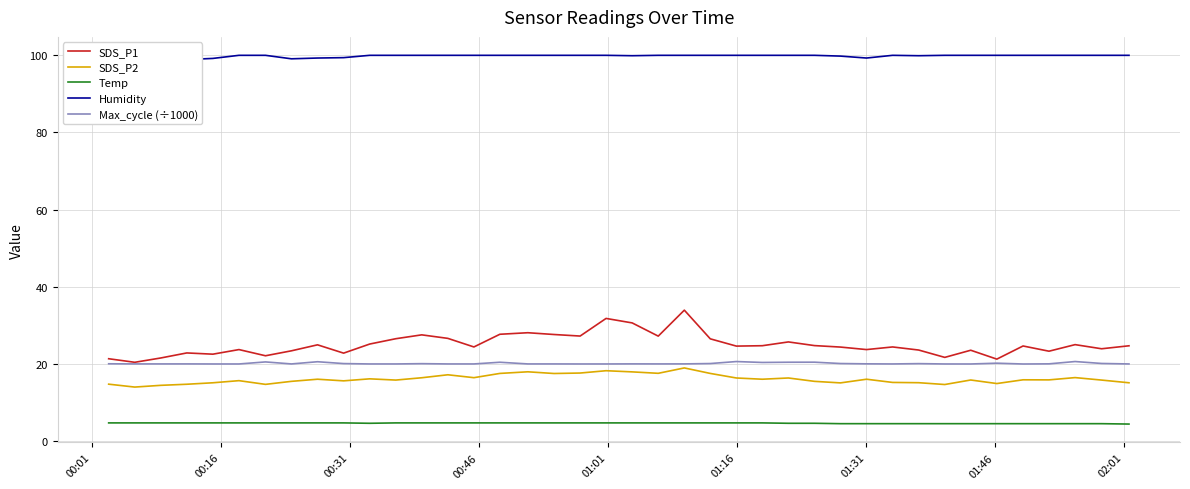

What is the highest value of the SDS_P2 series?

19.0